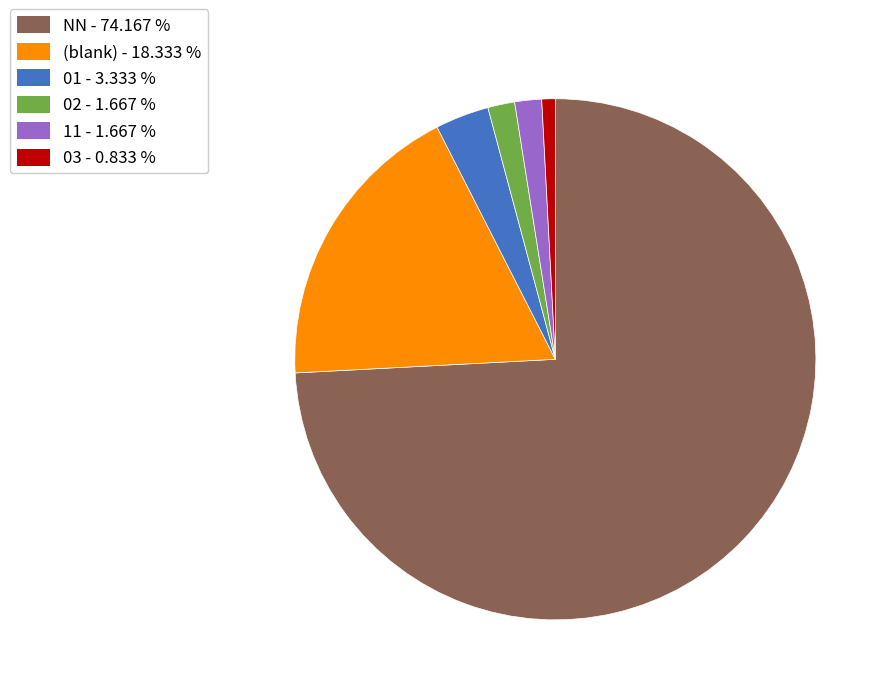

What is the smallest slice in the pie chart?

03 - 0.833 %